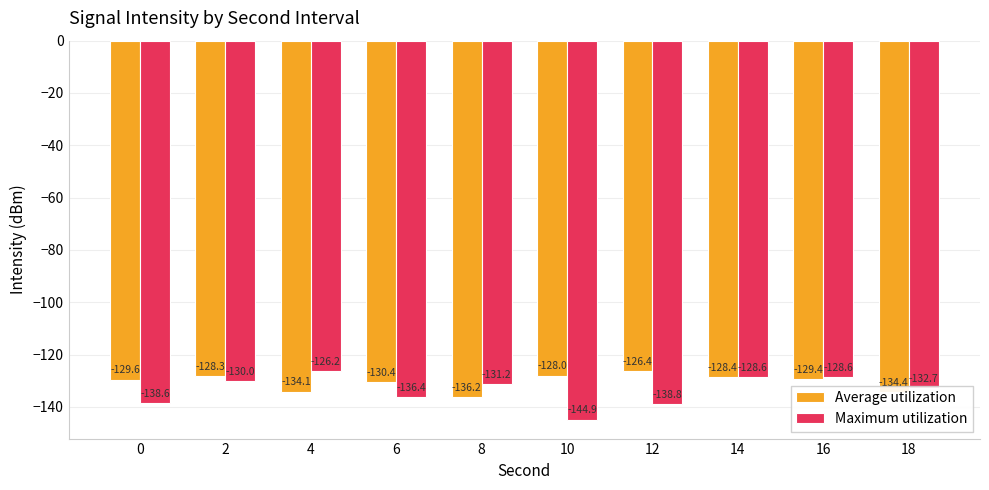

List the series in order of their overall mean, highest first.

Average utilization, Maximum utilization